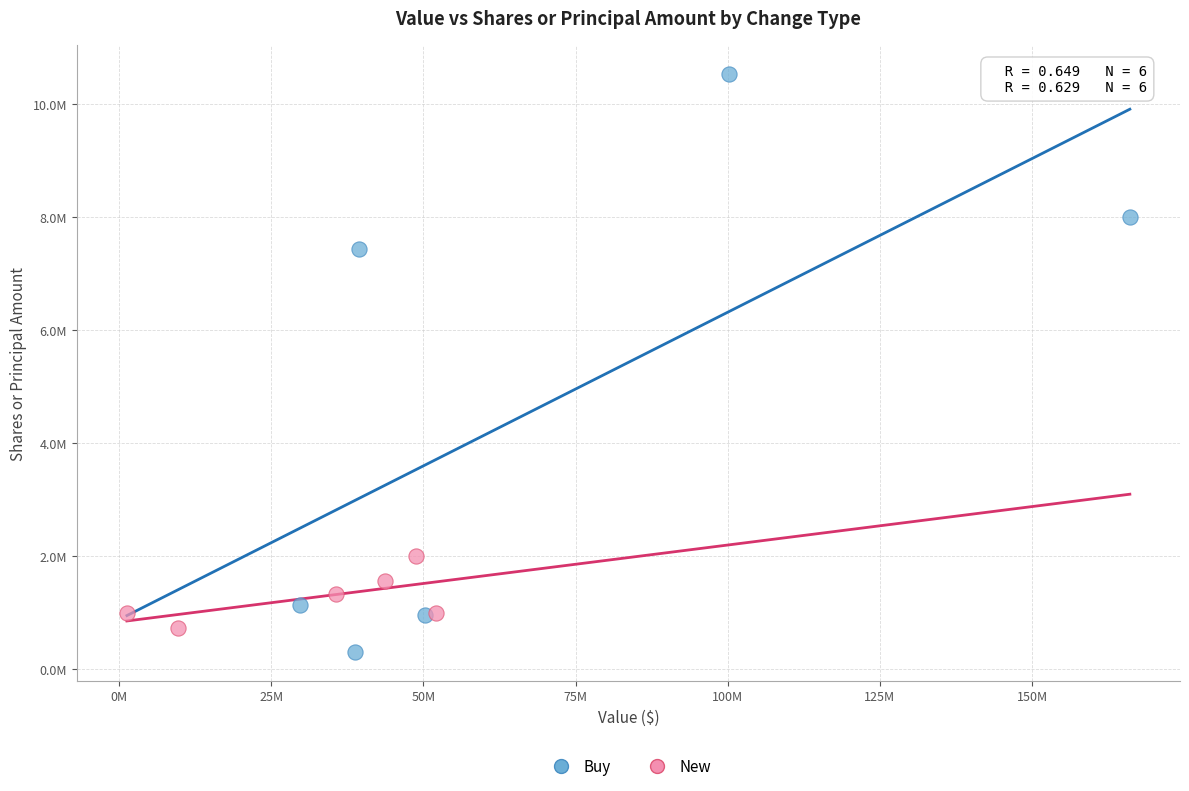

Which series reaches the minimum Y coordinate?

Buy